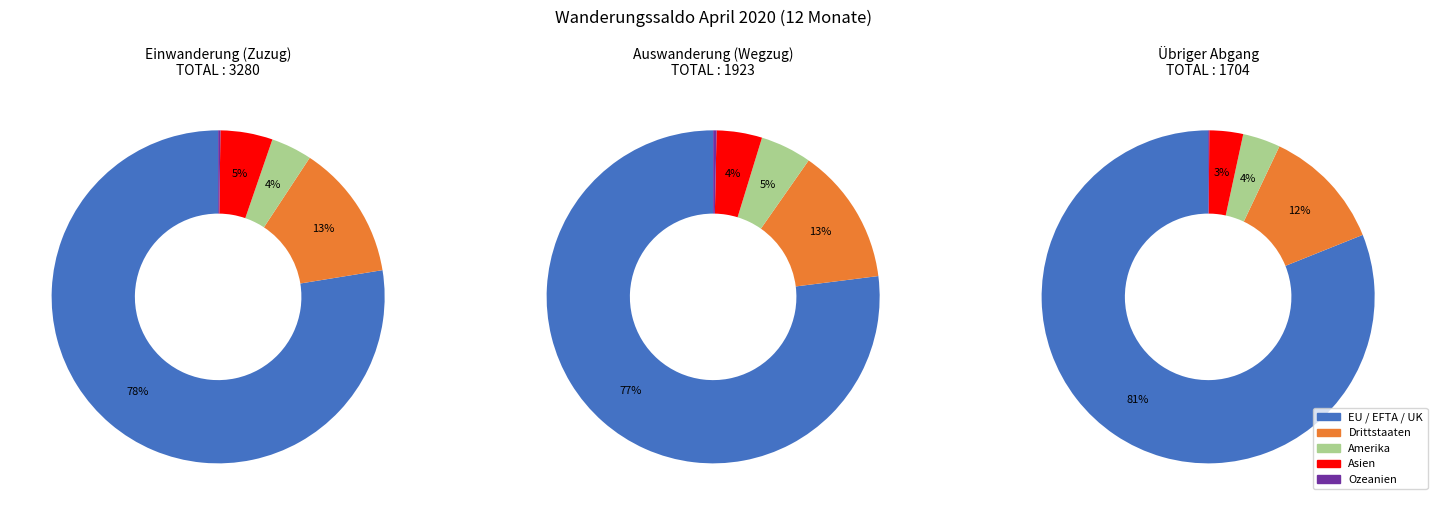

To the nearest percent, what portion does Asien represent?

3%